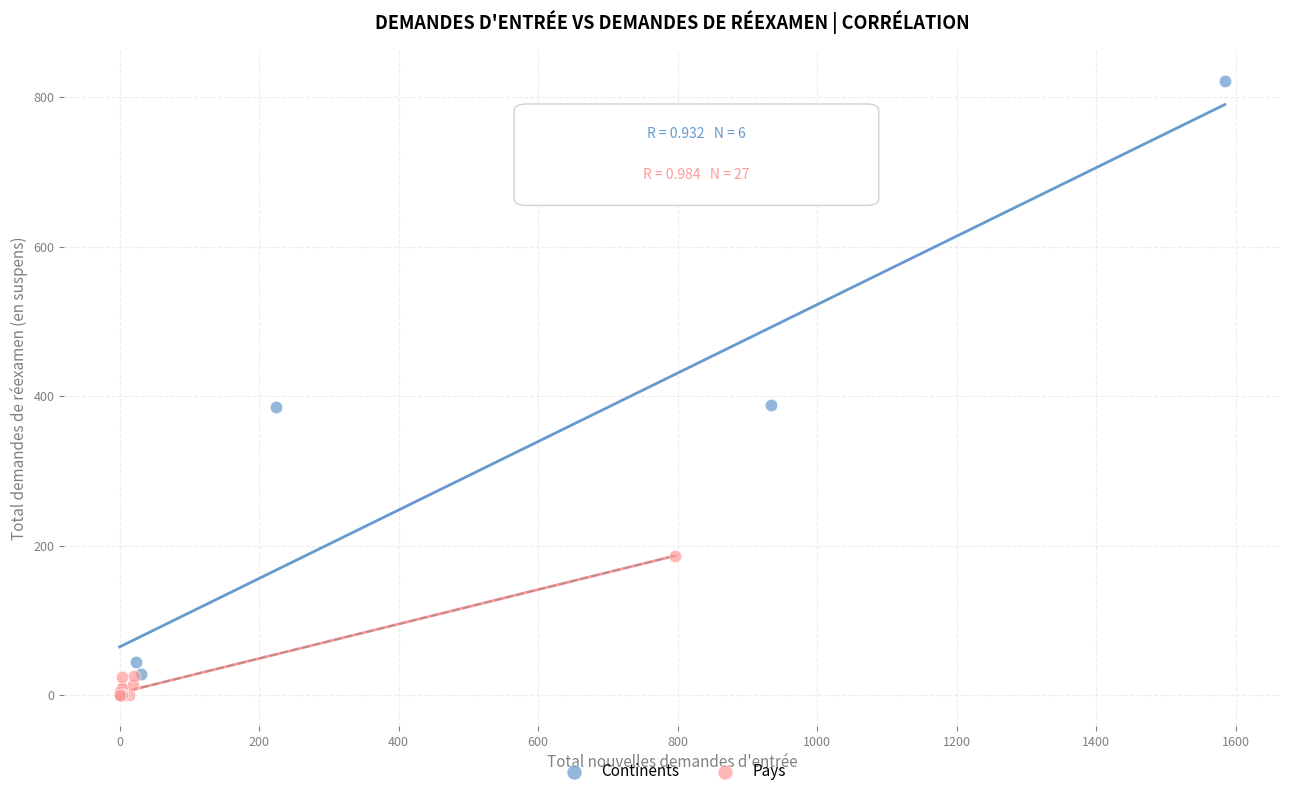

Which series has the widest spread of Y values?

Continents